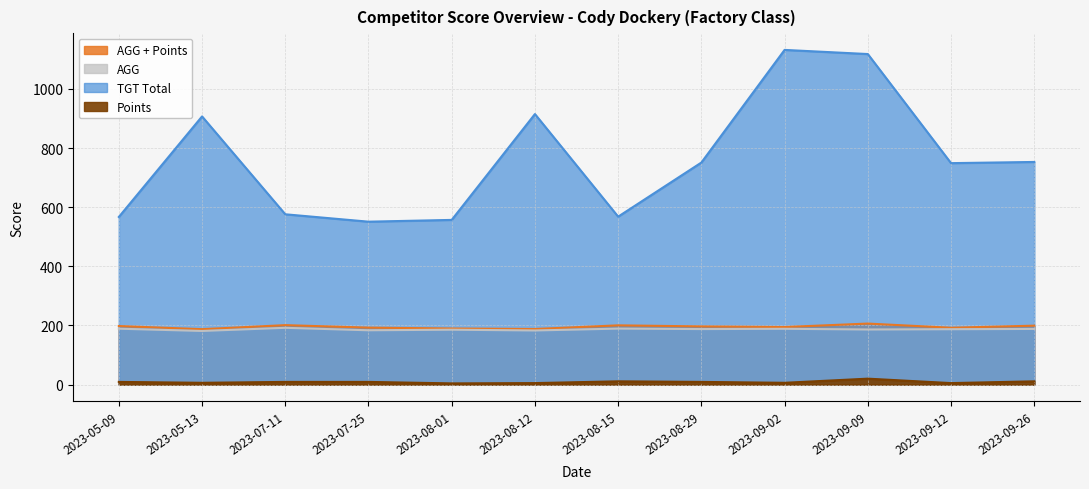

What is the difference between the maximum and minimum values in the AGG + Points series?

18.9